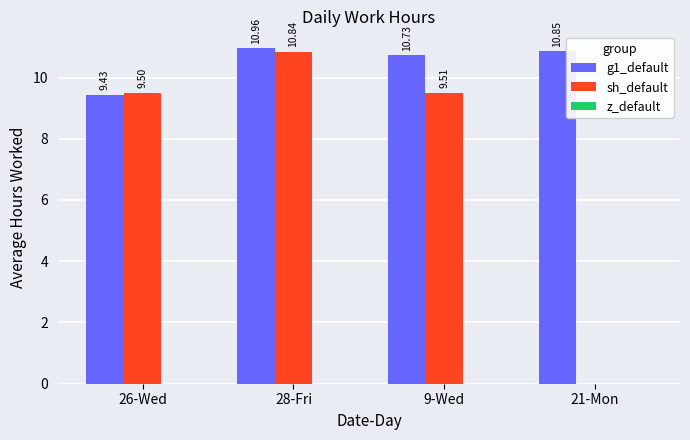

Where is g1_default nearest to the value 10?

26-Wed